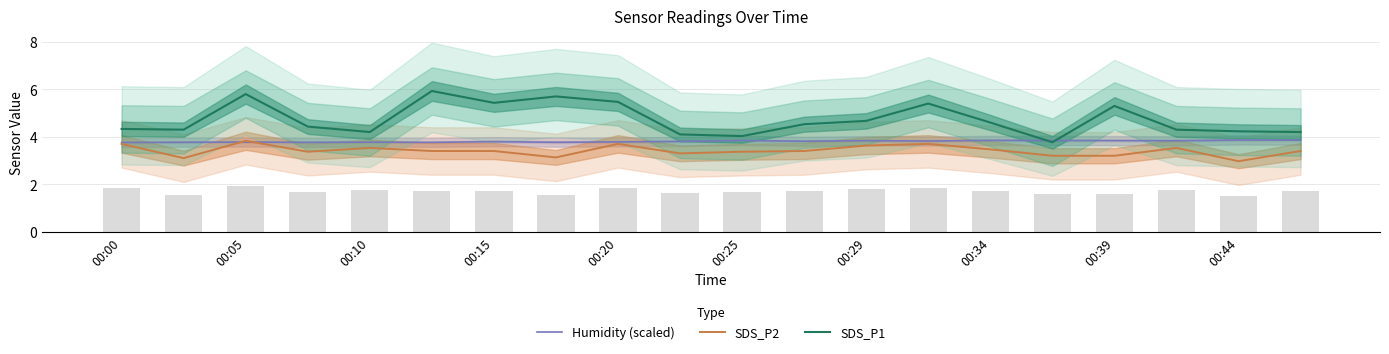

How many distinct data groups are displayed?

3